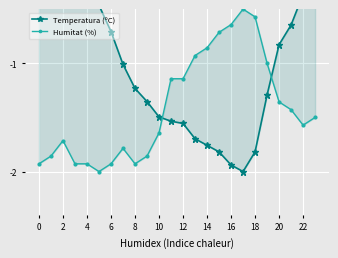

Between 17 and 20, which is larger?

20